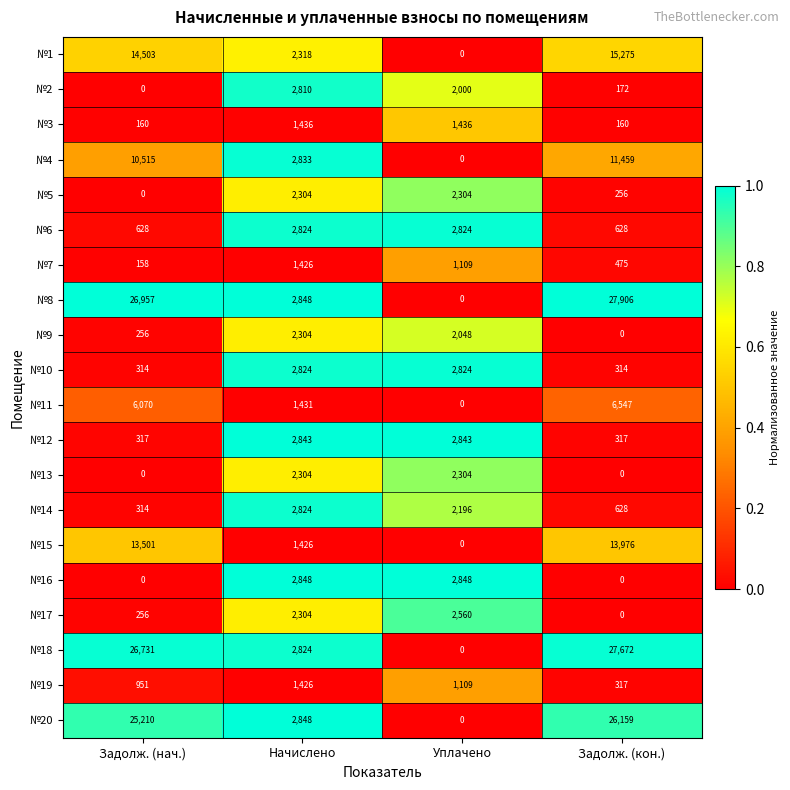

What is the difference between the highest and lowest values at Задолж. (нач.)?

26957